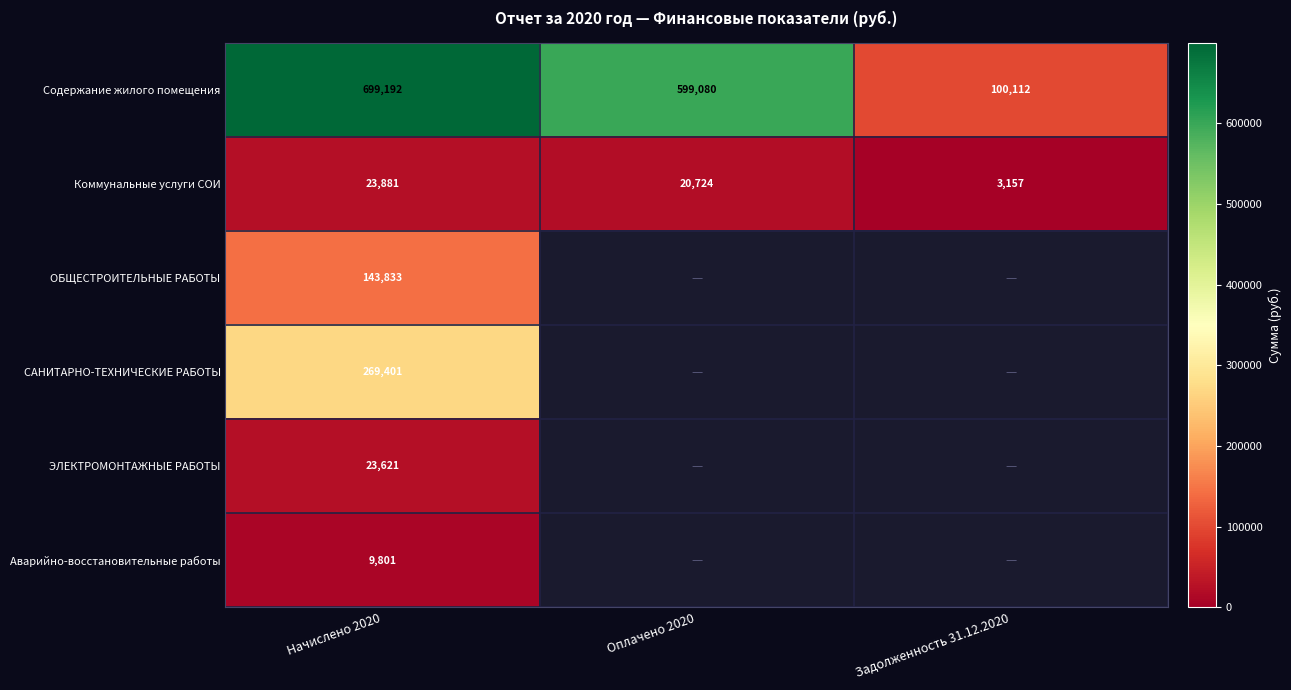

At which label does Содержание жилого помещения reach its minimum?

Задолженность 31.12.2020